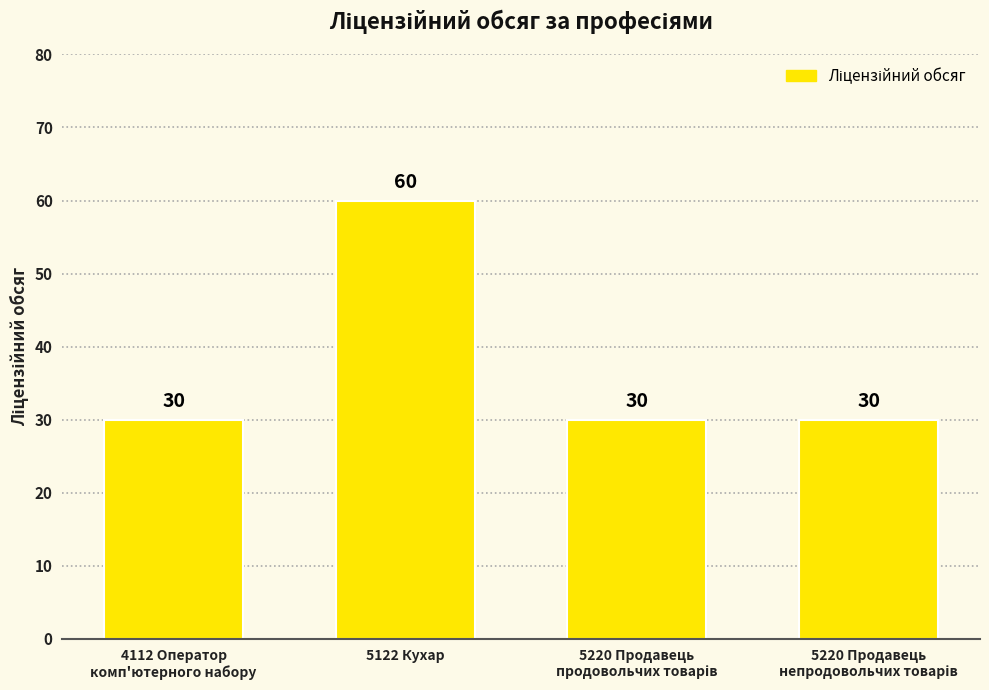

Count the values in the range 30 to 60.

4